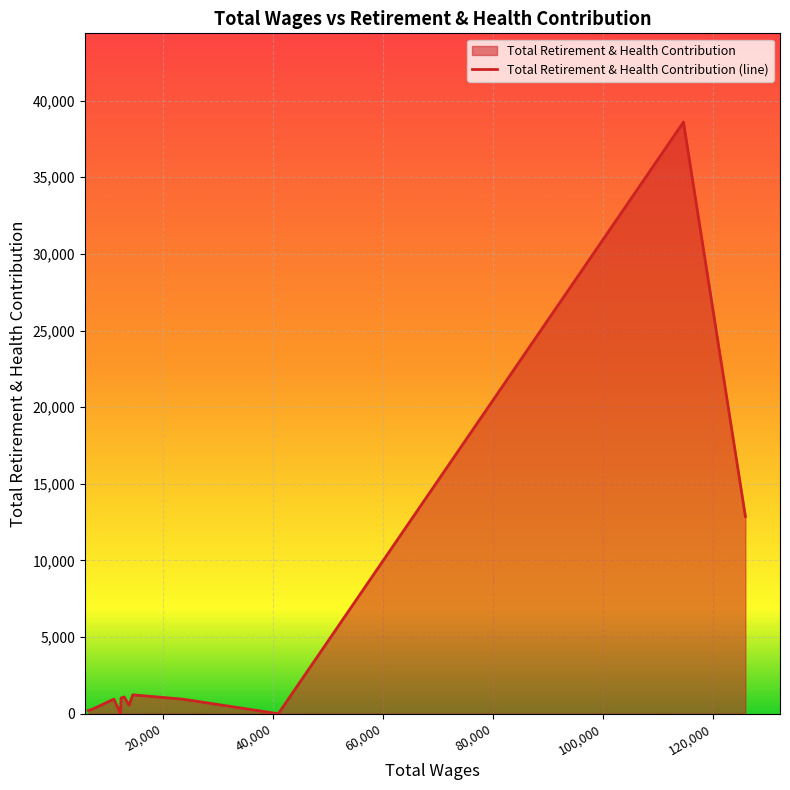

What is the difference between the maximum and minimum values?

38597